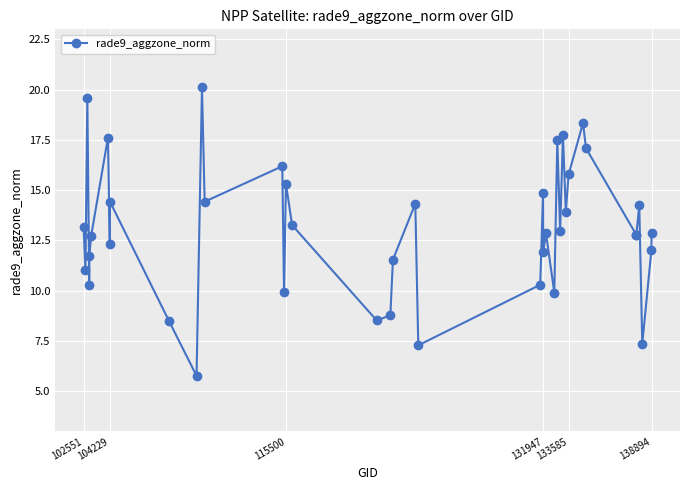

Count the number of categories in the chart.

40